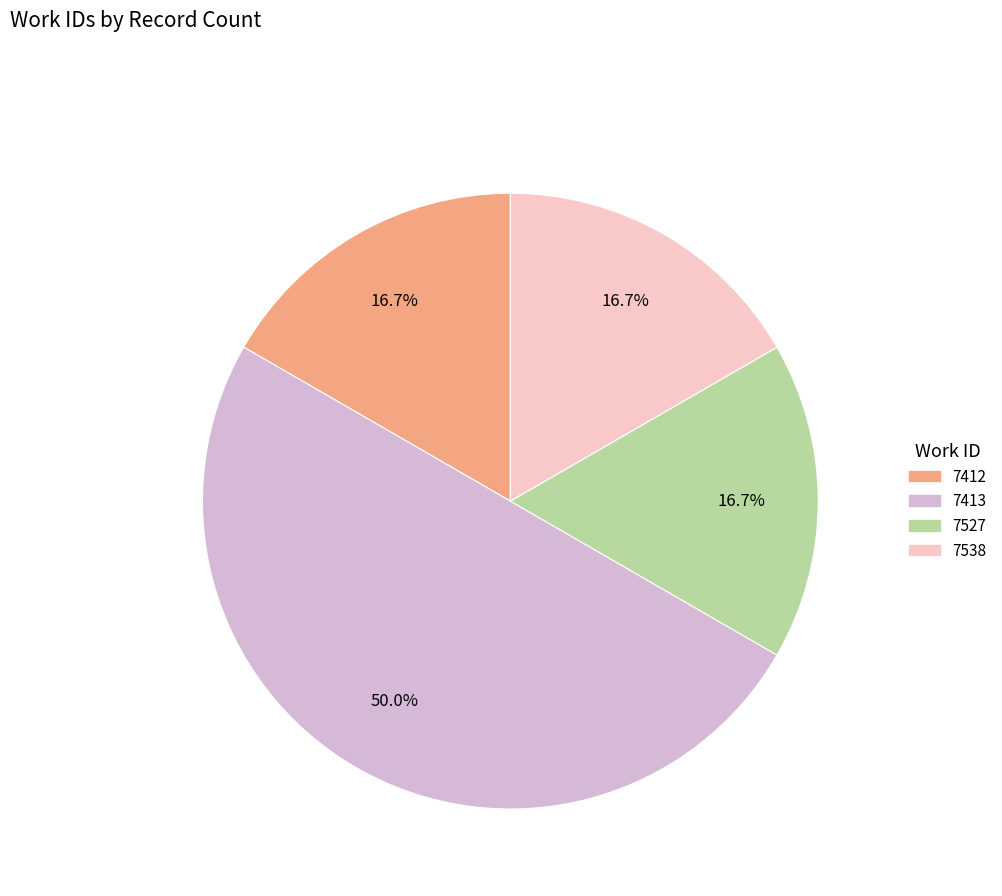

What portion of the pie excludes 7538?

83.3%